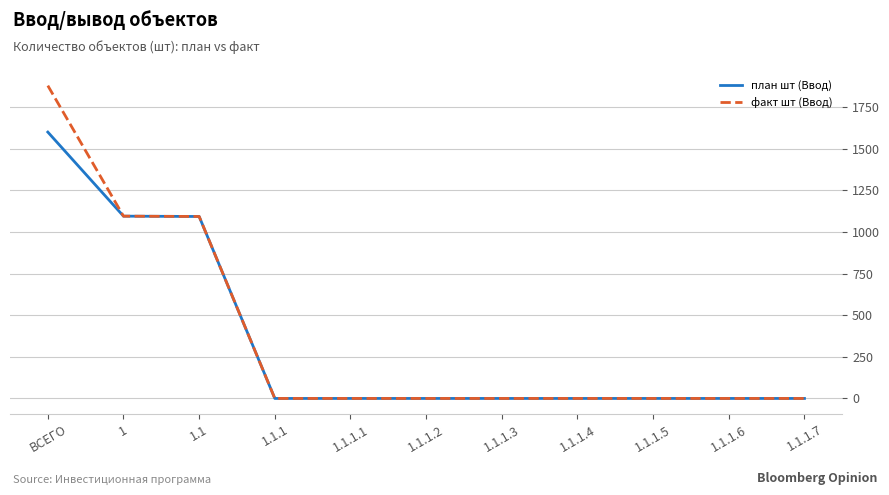

Which series has the widest spread of values?

факт шт (Ввод)